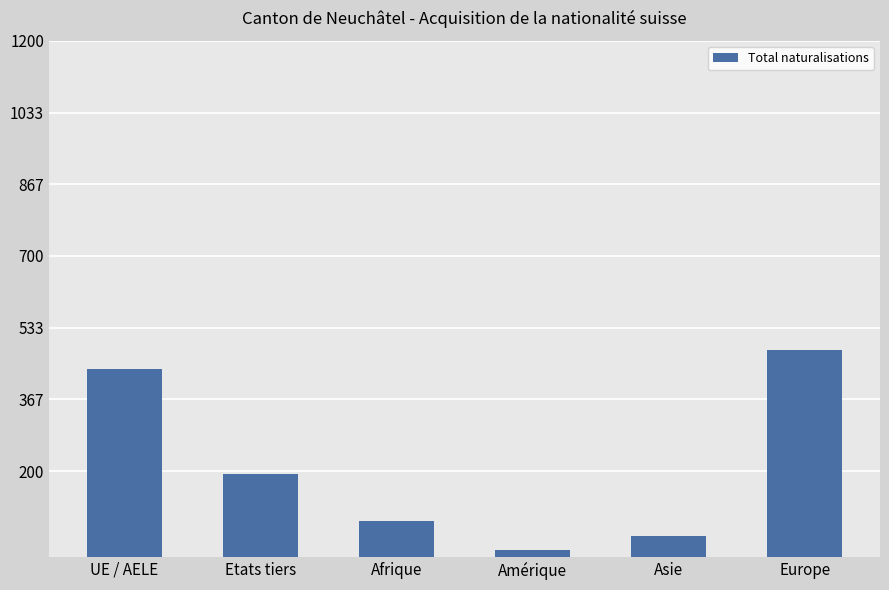

What is the smallest value displayed?

16